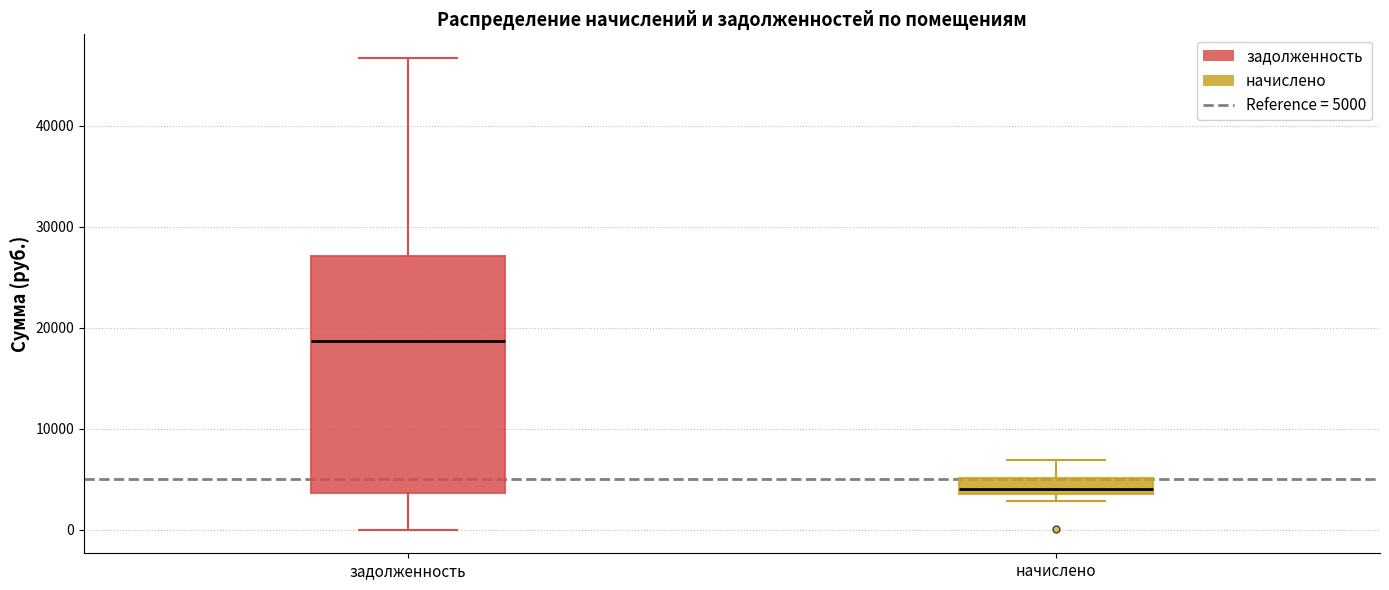

Reading left to right, read every box against the y-axis: the position of its median line, the range the box covers, and the ends of its whiskers. The values are not printed on the chart, so give them approximately, as read against the axis.

задолженность: median 19000, box 4000 to 27000, whiskers 0 to 47000
начислено: median 4000, box 3000 to 5000, whiskers 3000 (just below the box's lower edge) to 7000